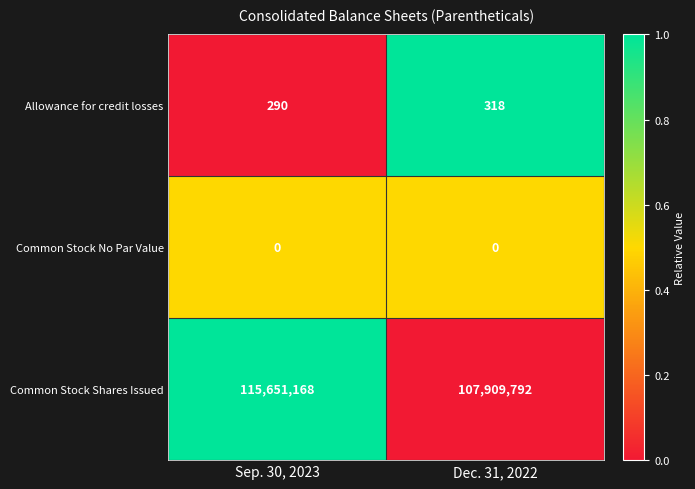

What is the maximum value shown in the chart?

115651168